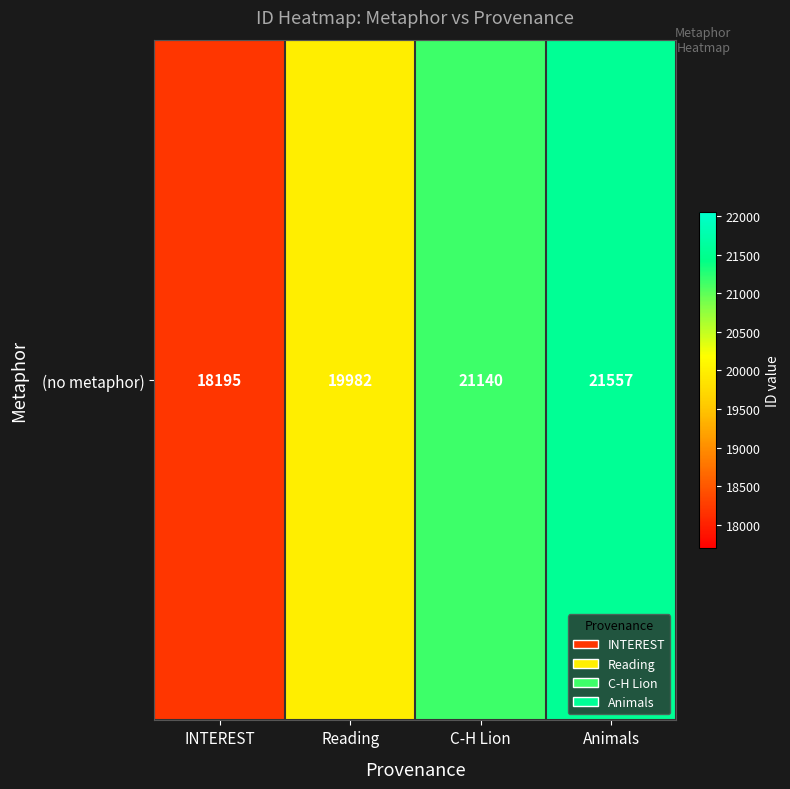

Reading left to right, transcribe all the data shown in this chart.

INTEREST=18195	Reading=19982	C-H Lion=21140	Animals=21557